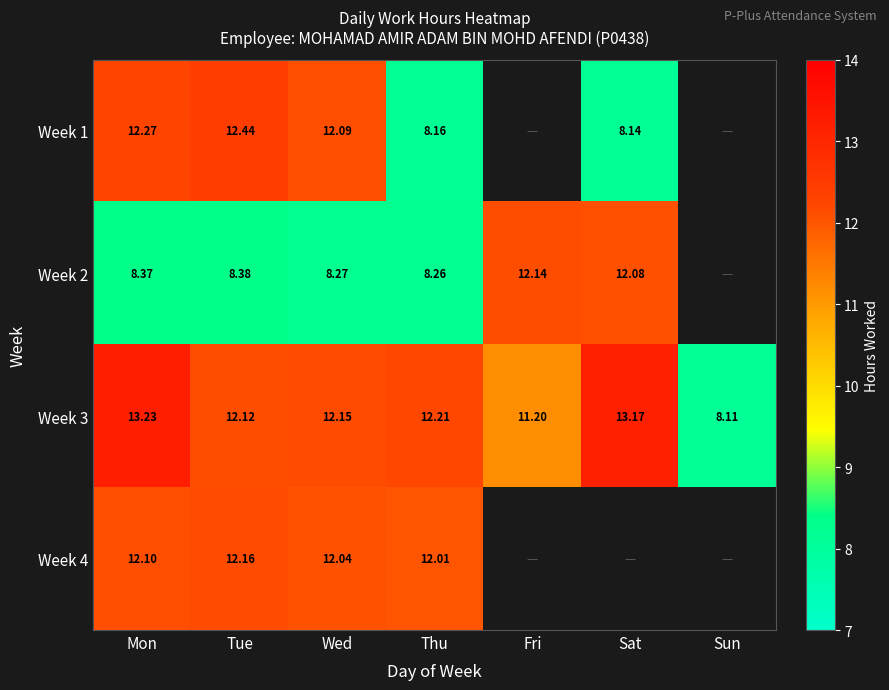

How many data points in Week 3 are less than 12?

2